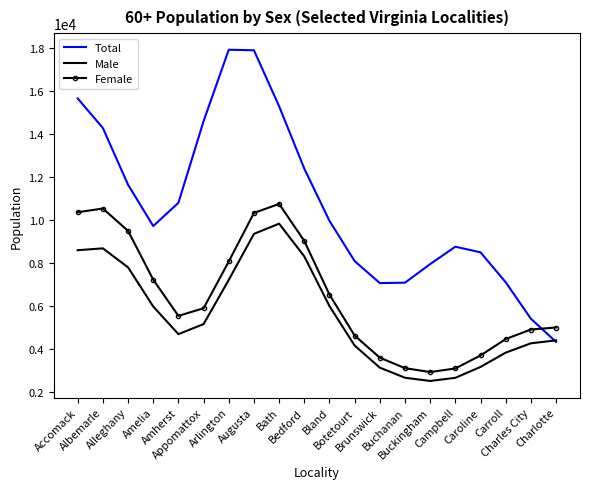

Which label corresponds to the smallest value in the chart?

Buckingham